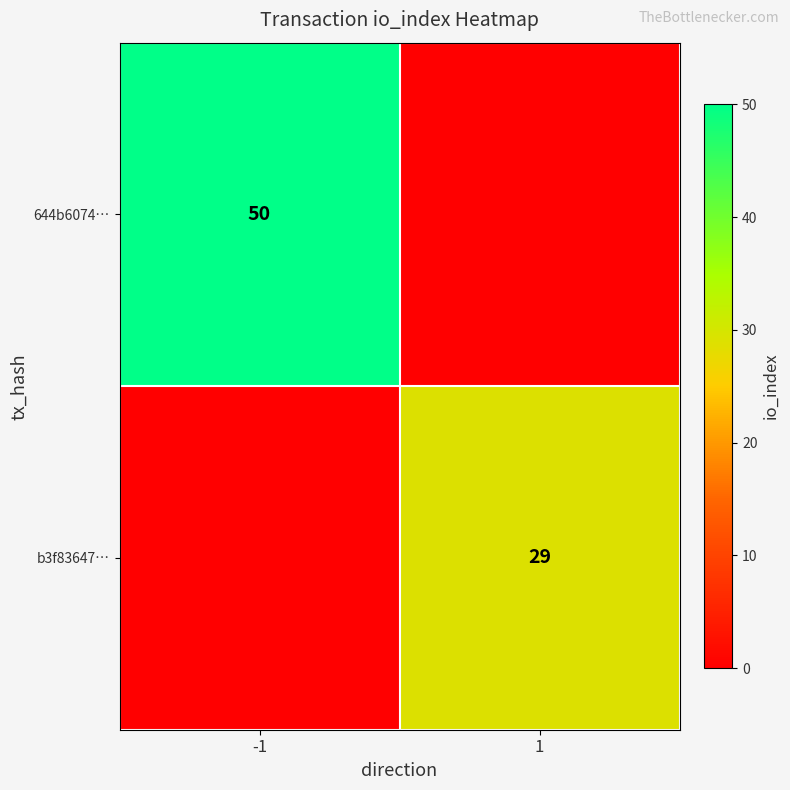

The b3f83647… series shows 29 at 1. True or false?

True